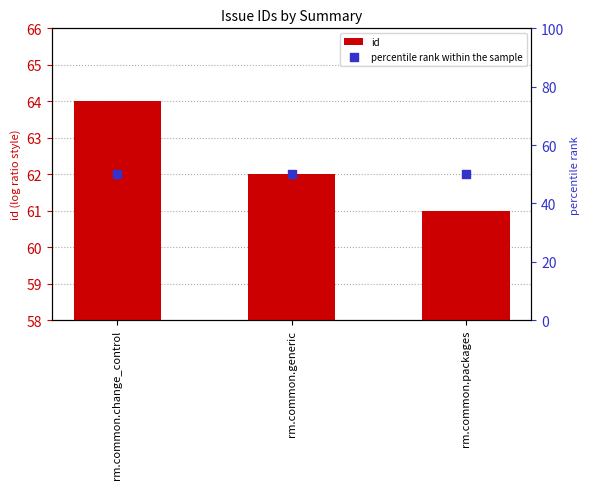

Is the value of id at rm.common.generic greater than the value of percentile rank within the sample at rm.common.generic?

Yes